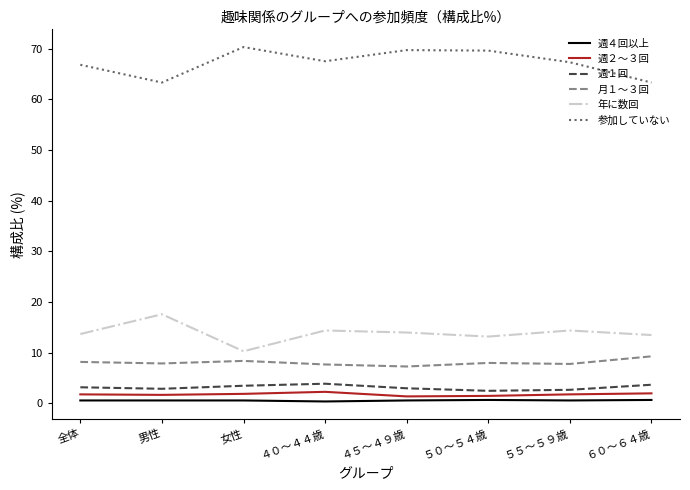

What is the difference between the maximum and minimum values in the 年に数回 series?

7.3